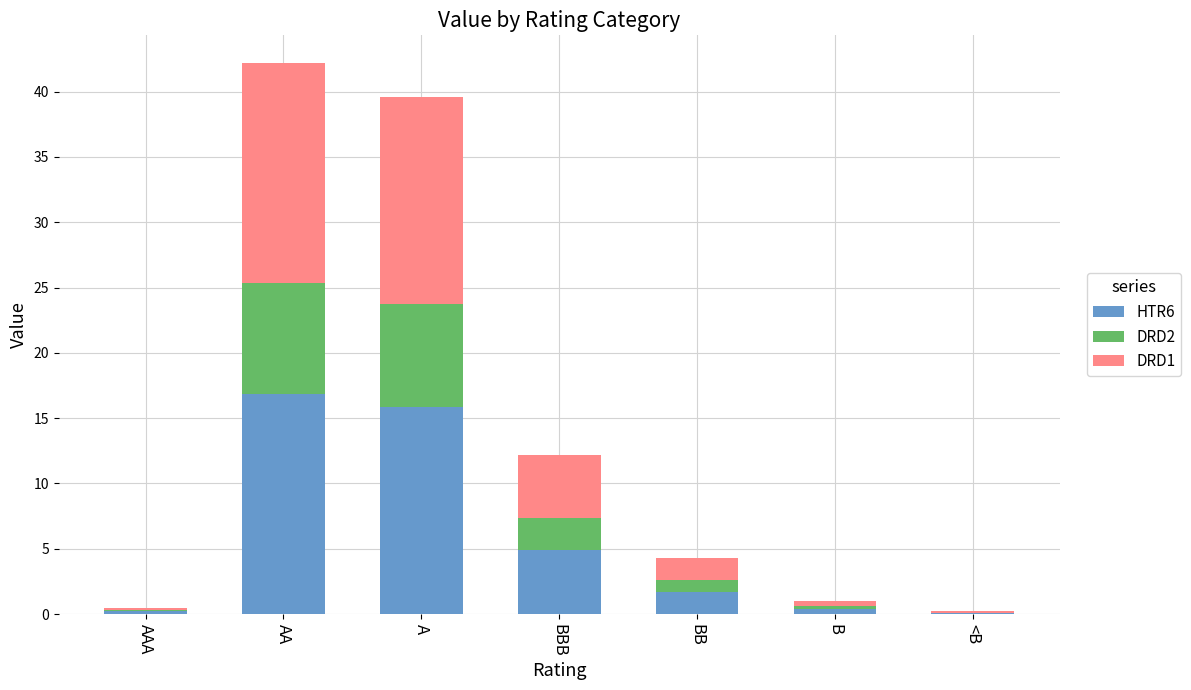

What is the highest value of the HTR6 series?

16.9